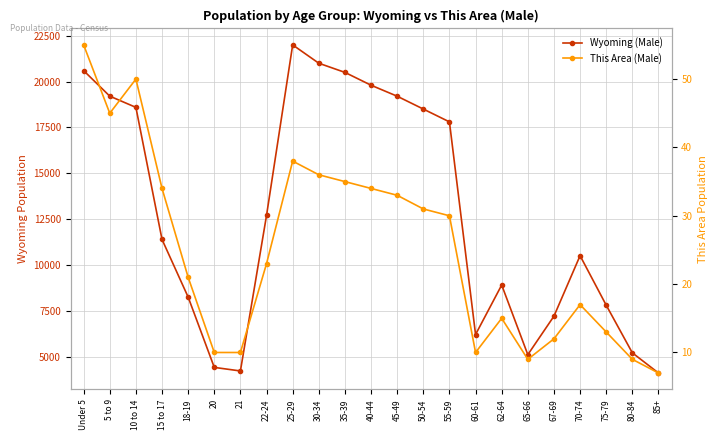

What is the spread (max minus min) of values at 30-34?

20964